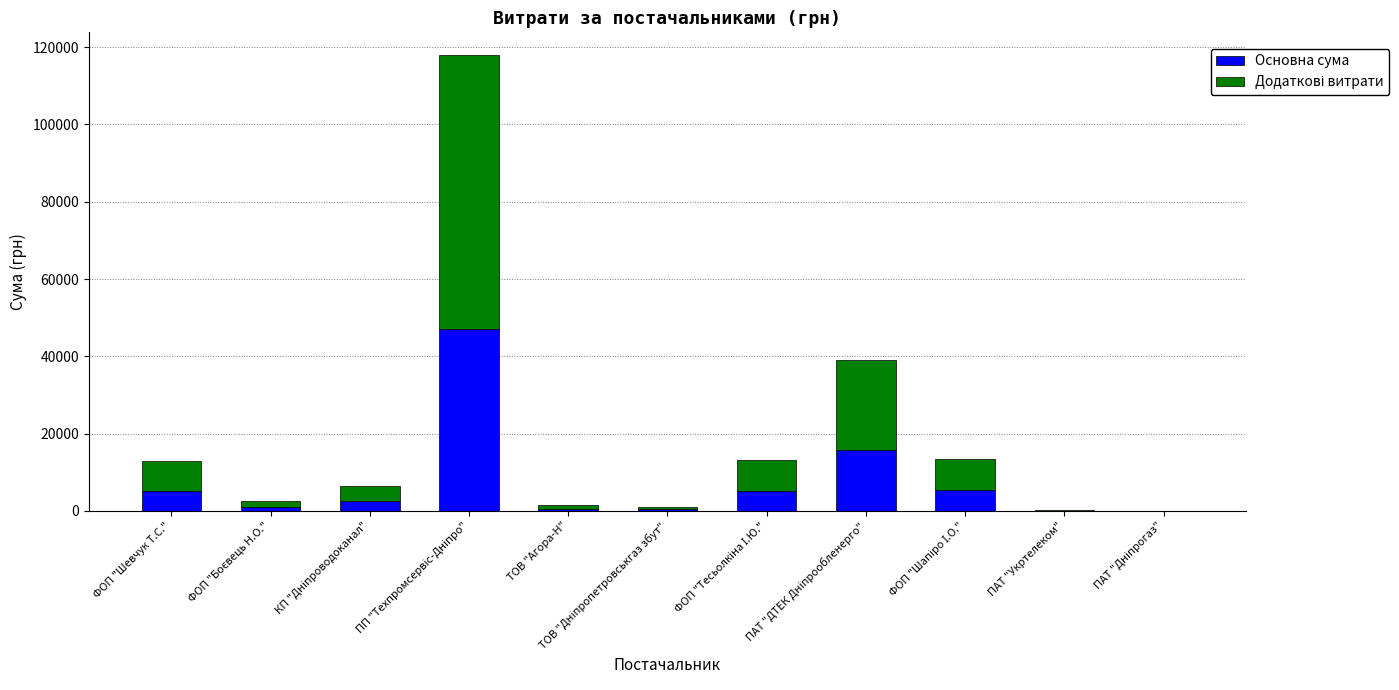

What is the highest value of the Основна сума series?

47164.8